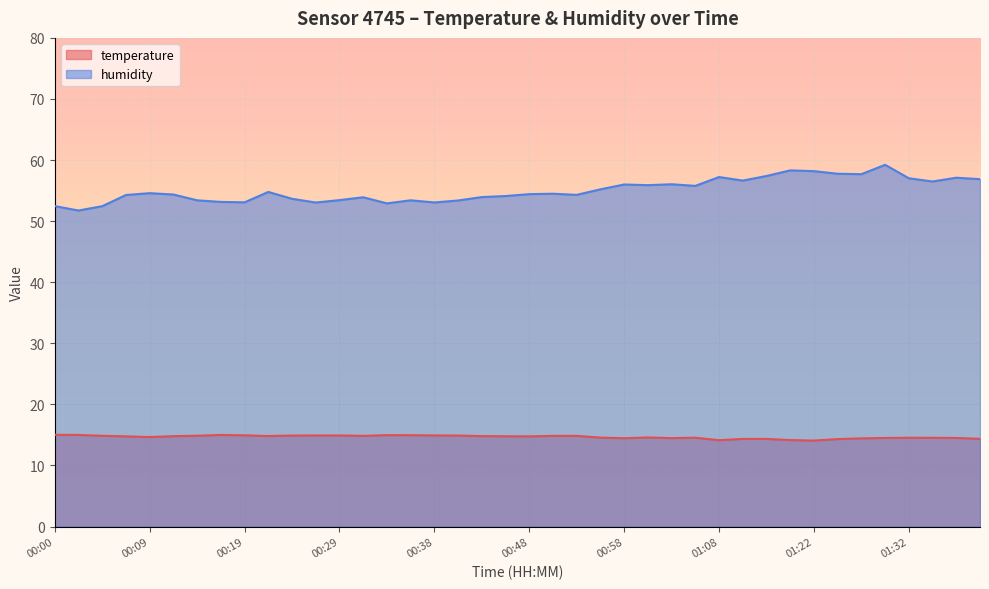

What is the label of the 1st point from the right?

01:42